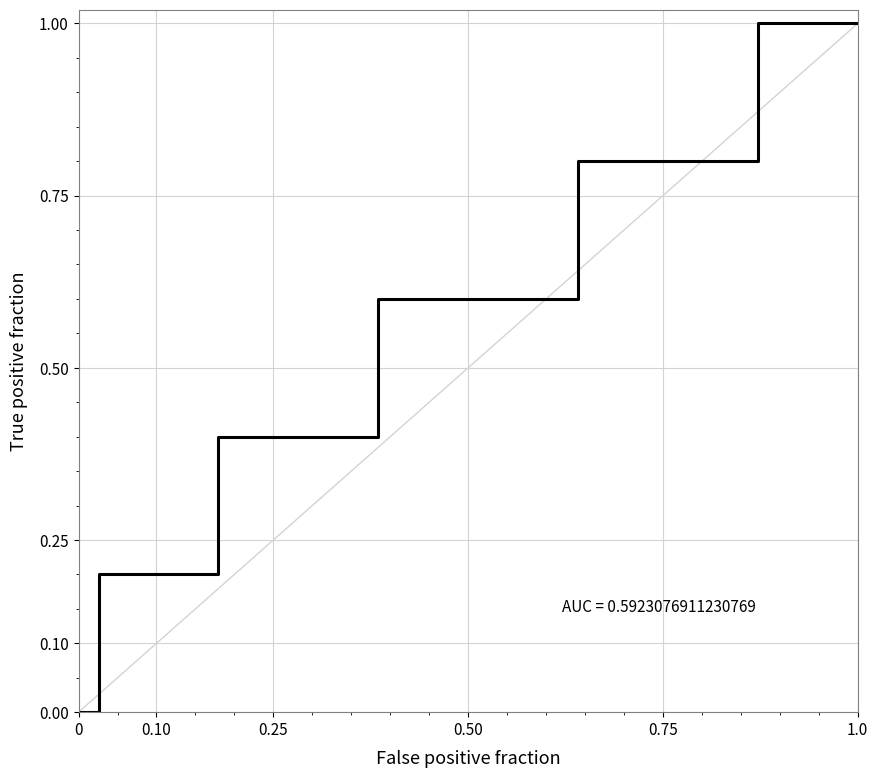

Does the chart display data point markers on the line(s)?

No